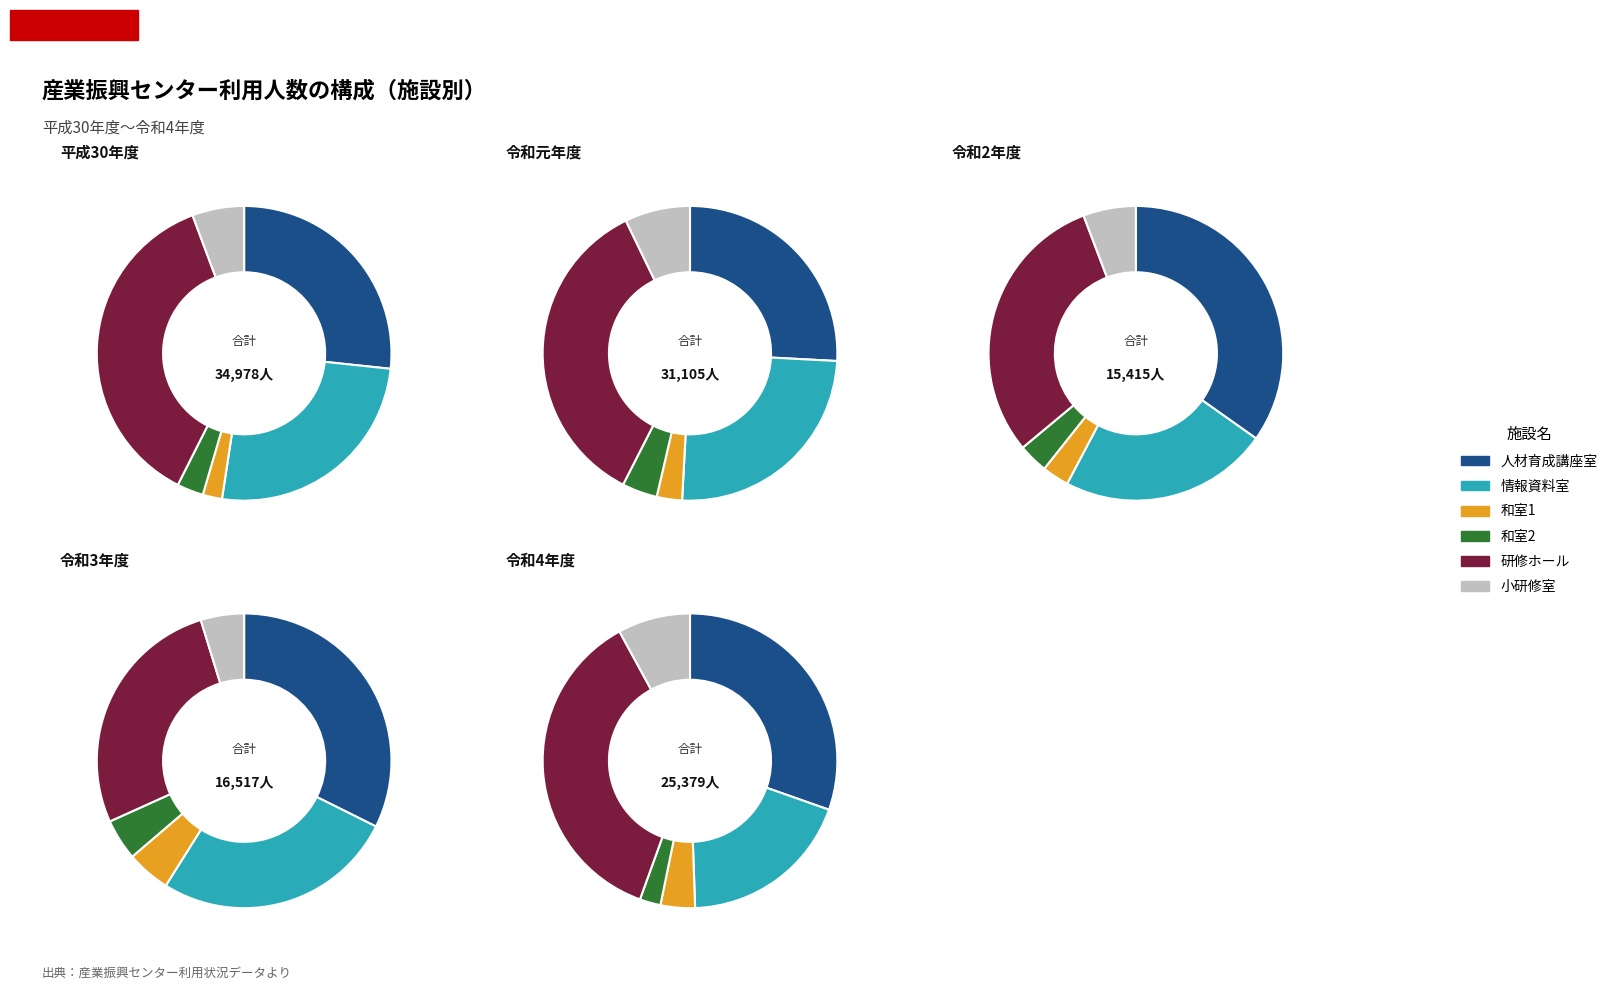

What is the difference between the highest and lowest values at 4?

9032